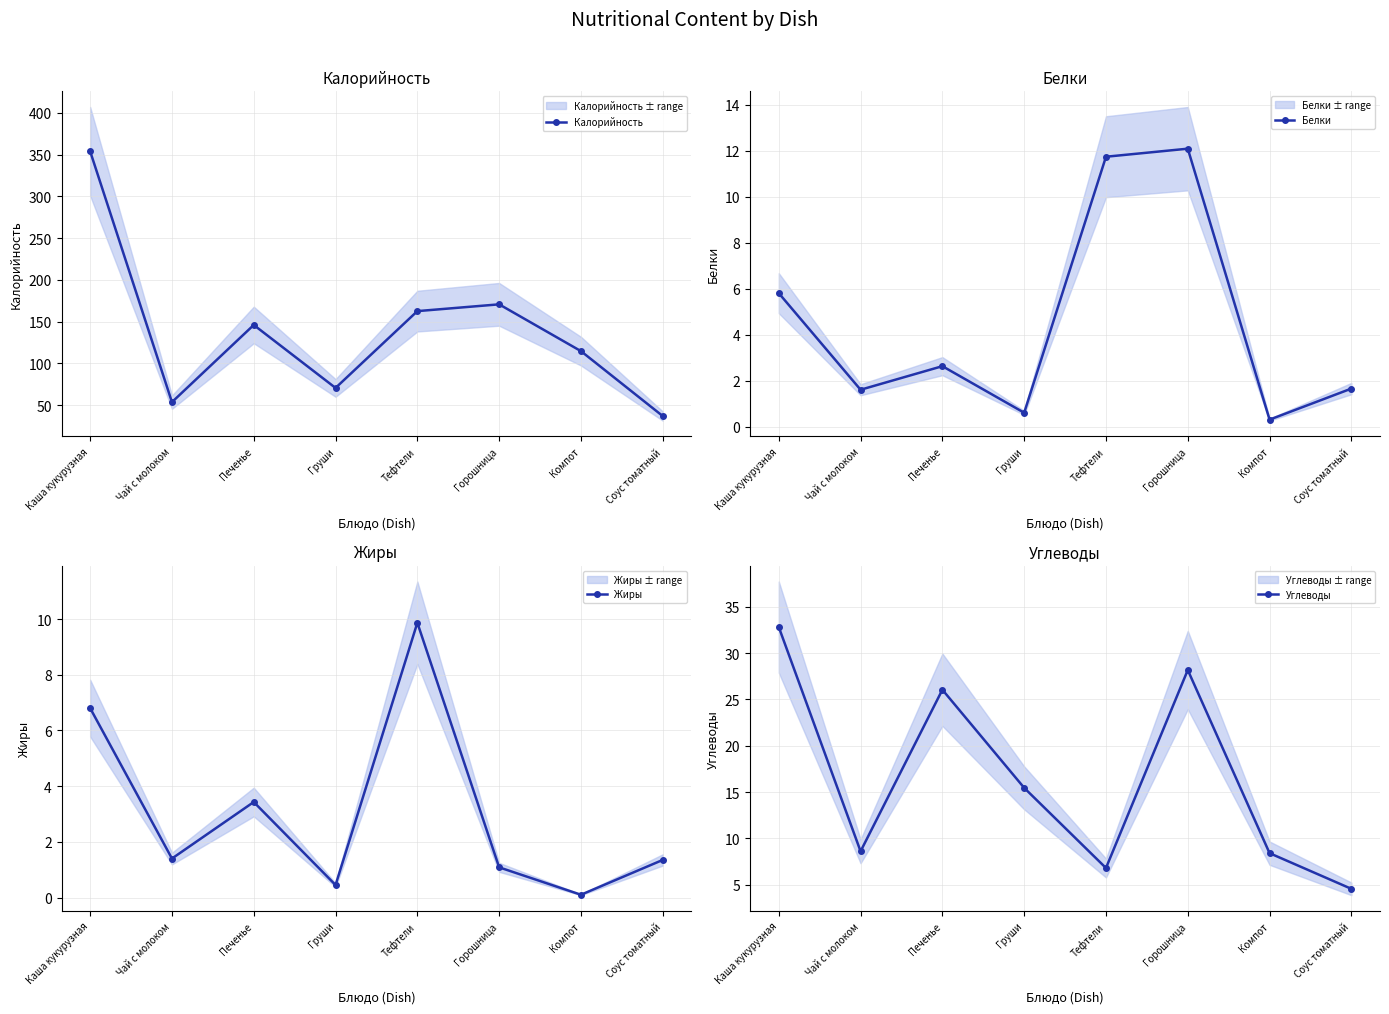

At which category does Жиры reach its first local valley?

Чай с молоком